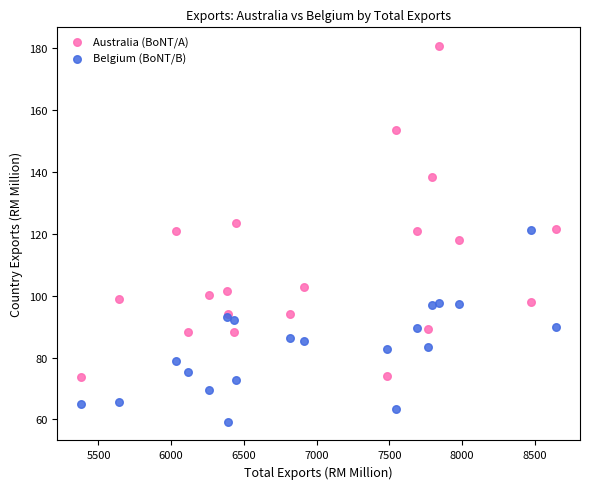

Which series reaches the maximum Y coordinate?

Australia (BoNT/A)